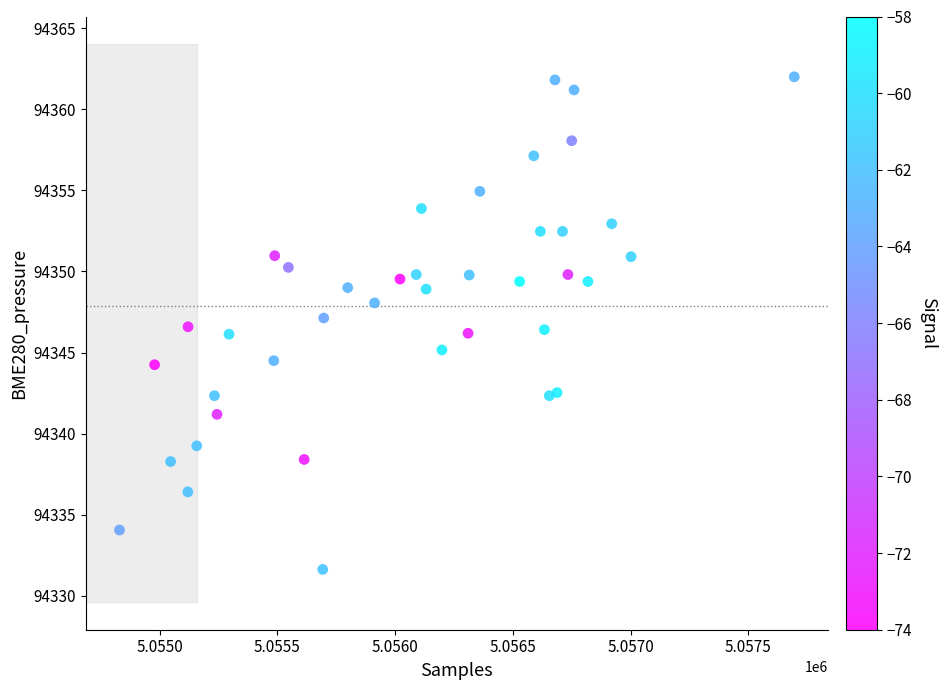

What is the range of X values (max minus min)?

2865.0